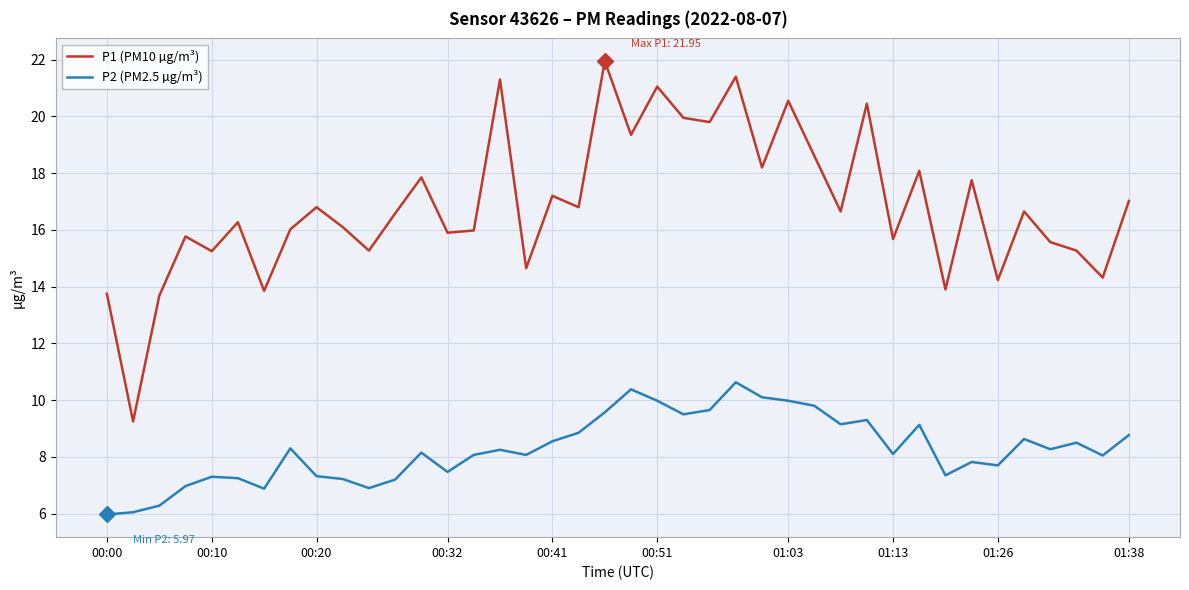

True or false: P1 (PM10 µg/m³) and P2 (PM2.5 µg/m³) cross at least once.

False